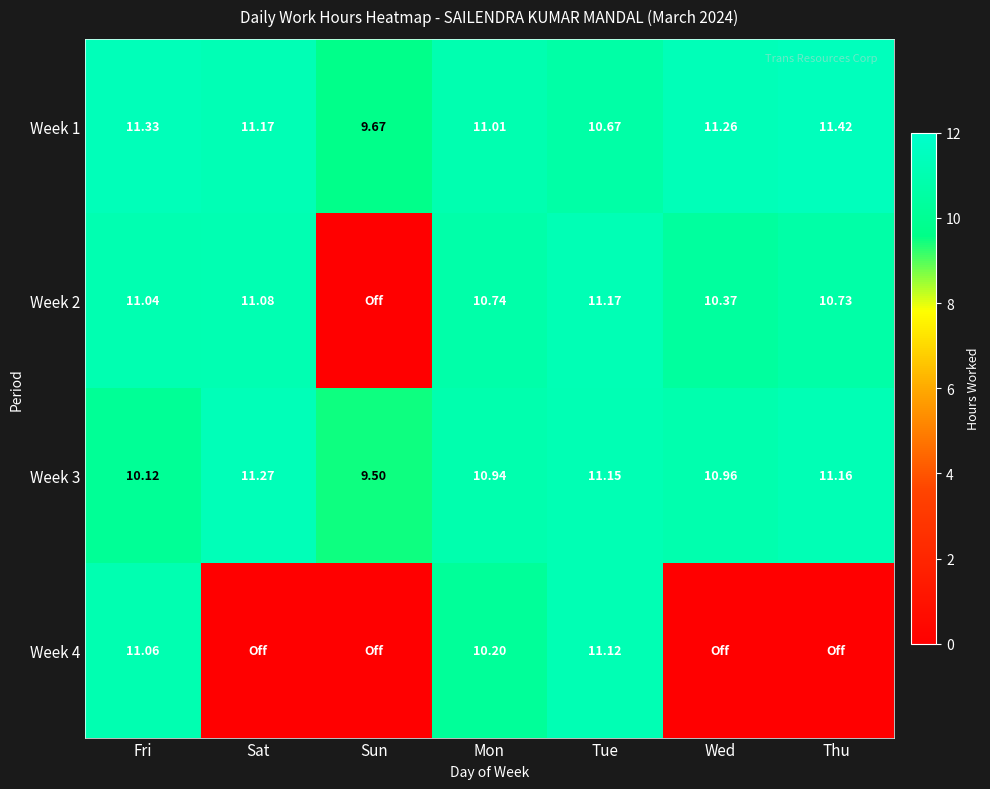

The Week 2 series shows 11.1 at Sat. True or false?

True